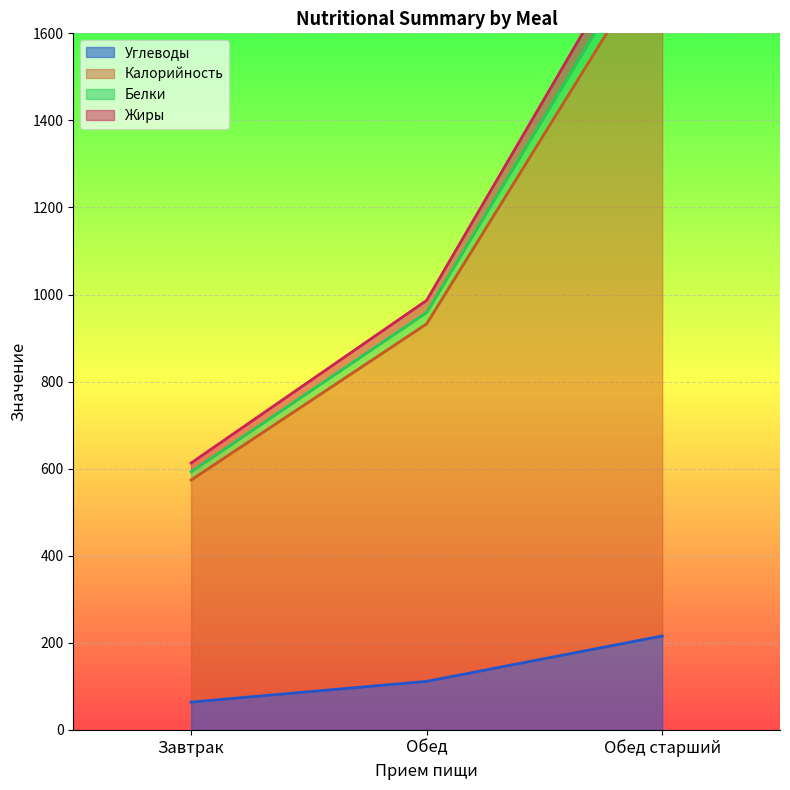

At which category is the sum across all series the highest?

Обед старший